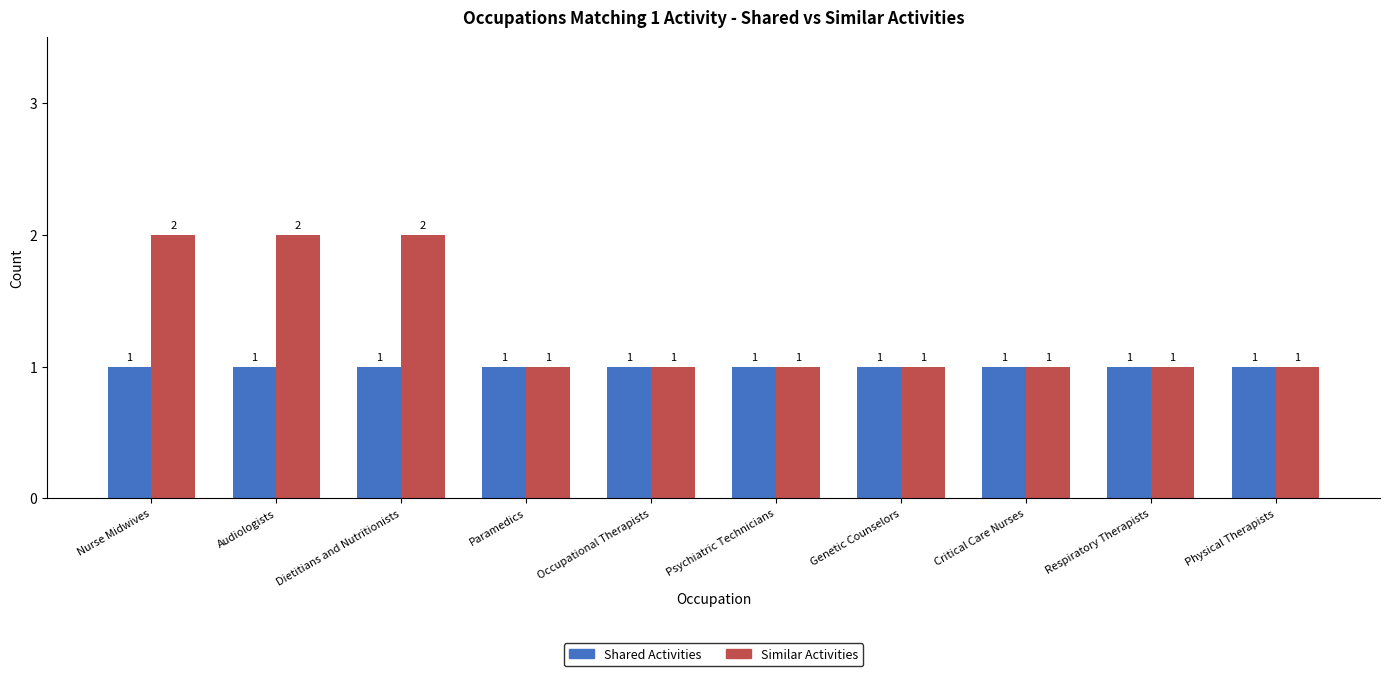

List the series in order of their overall mean, lowest first.

Shared Activities, Similar Activities